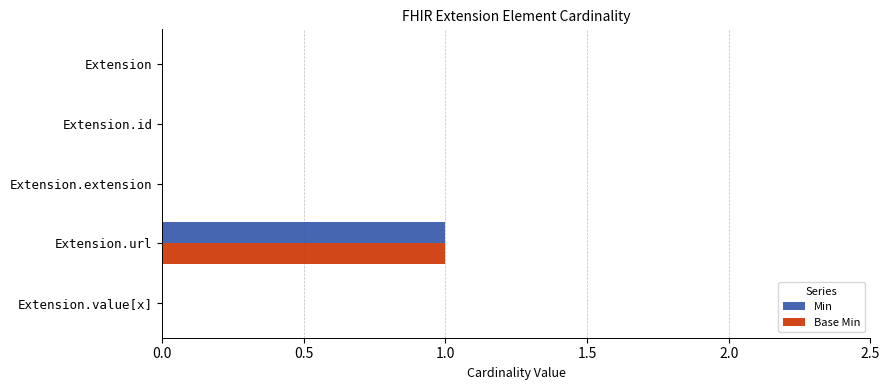

At which category is the sum across all series the highest?

Extension.url